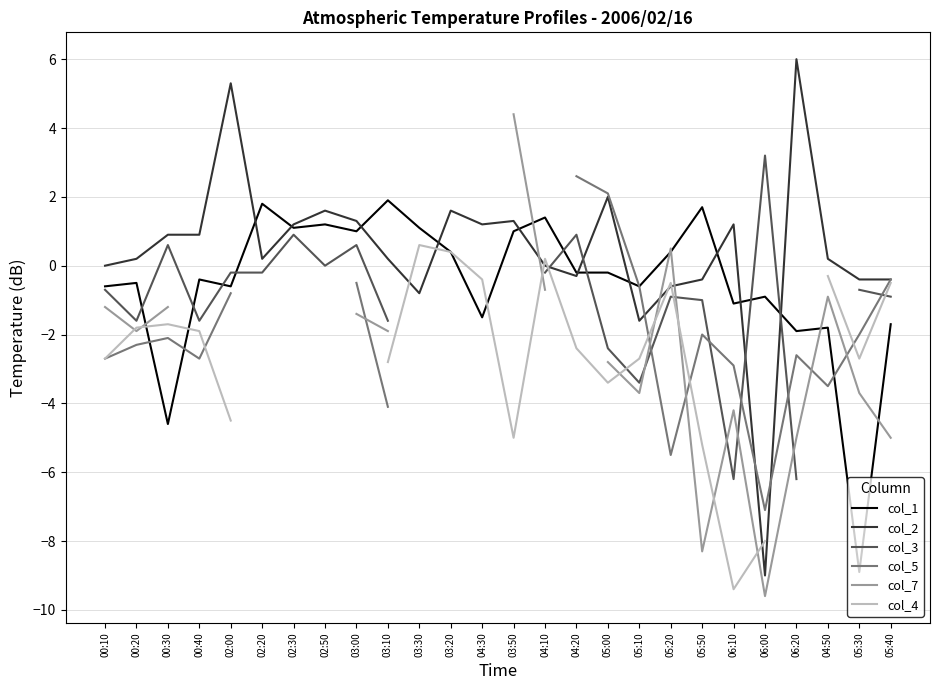

What is the lowest value of the col_1 series?

-8.9